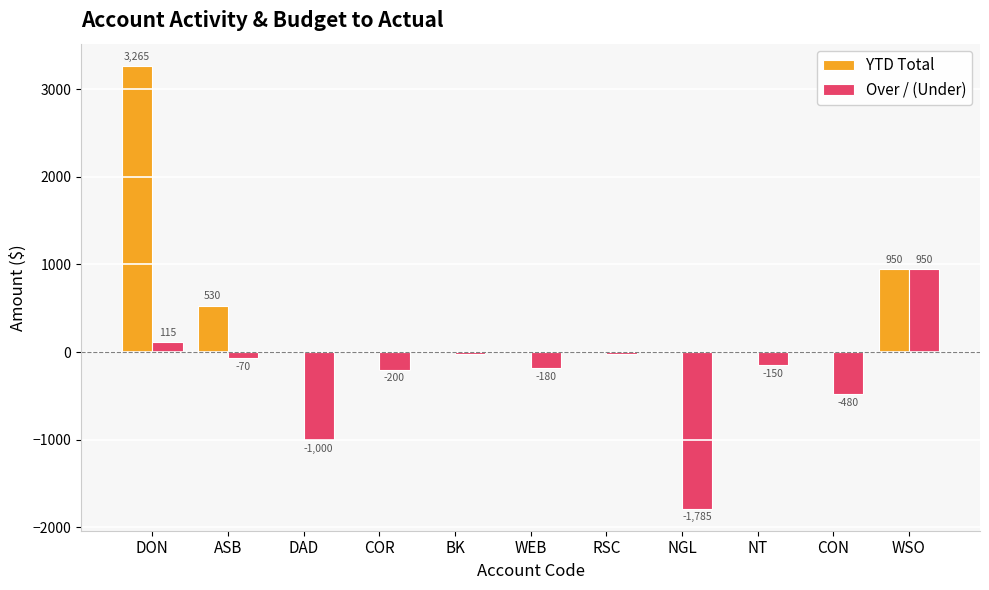

Which series has the largest total across all categories?

YTD Total